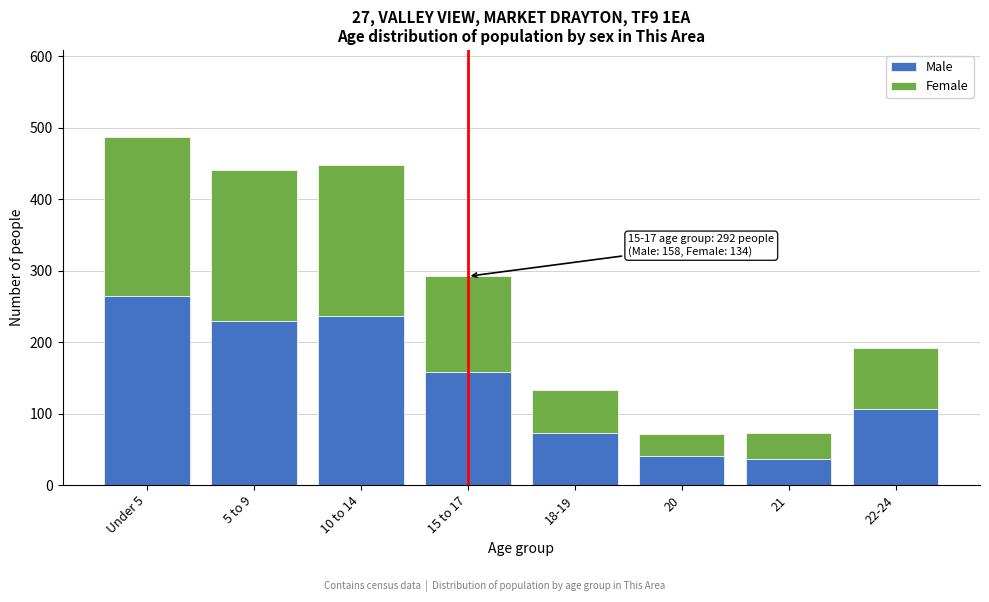

Reading left to right, list the values for the Male series.

Under 5=264	5 to 9=229	10 to 14=237	15 to 17=158	18-19=73	20=40	21=37	22-24=106